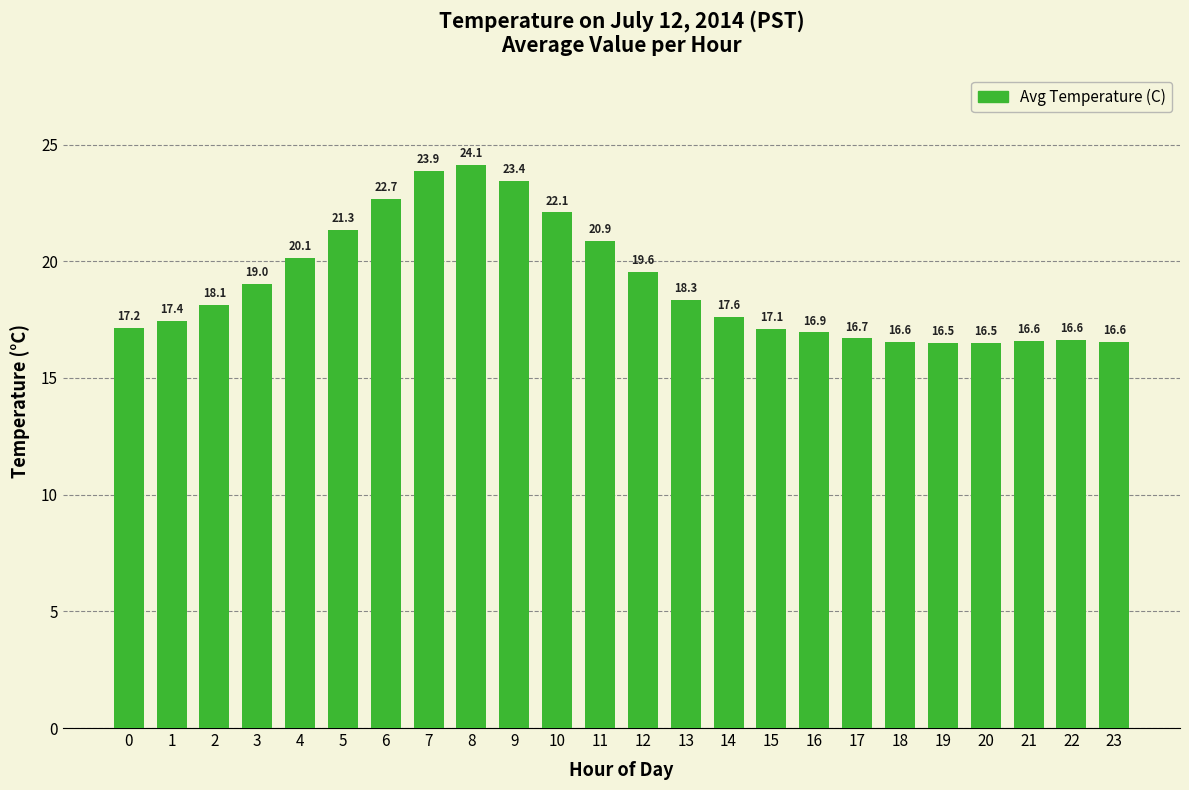

Approximately how many times larger is the value at 1 compared to 17?

1.0